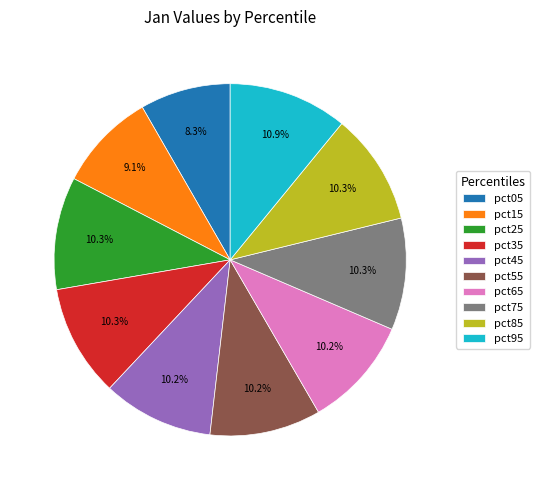

Combined, do pct15 and pct45 account for over 50%?

No